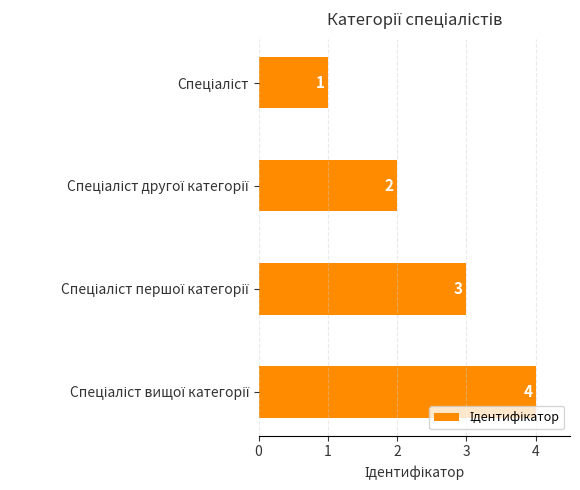

What is the value of the 2nd bar from the top?

2